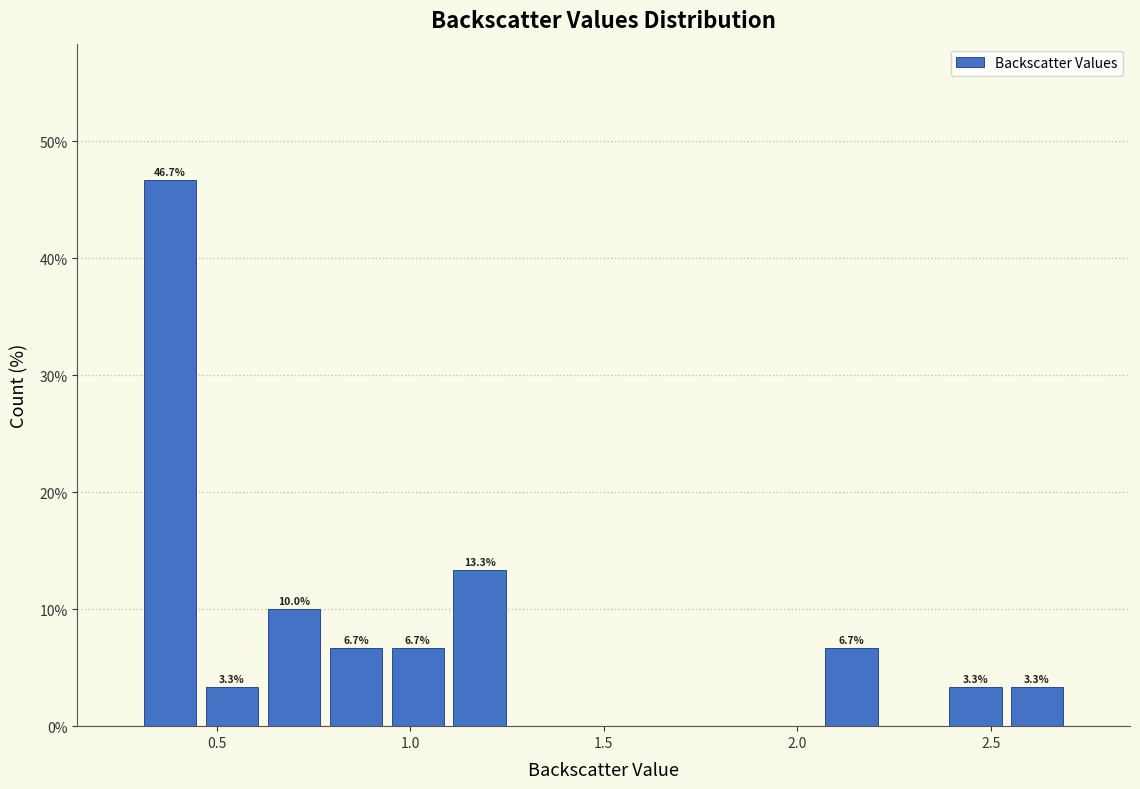

Read against the x-axis, roughly where is the centre of the tallest bar?

0.40